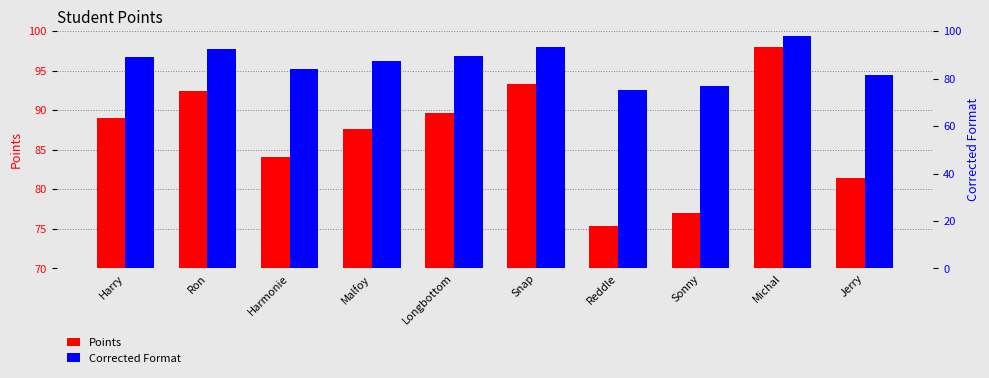

Where is Points nearest to the value 86?

Malfoy